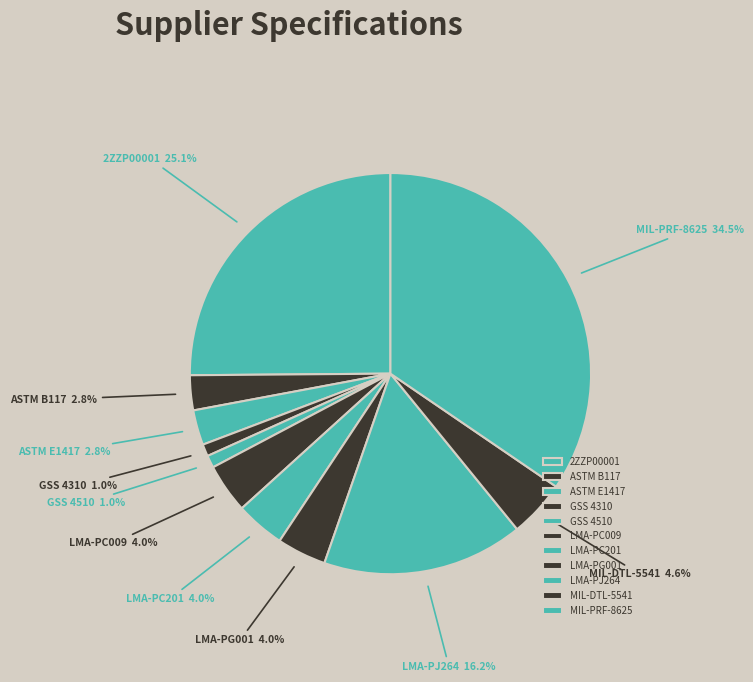

To the nearest percent, what portion does LMA-PJ264 represent?

16%